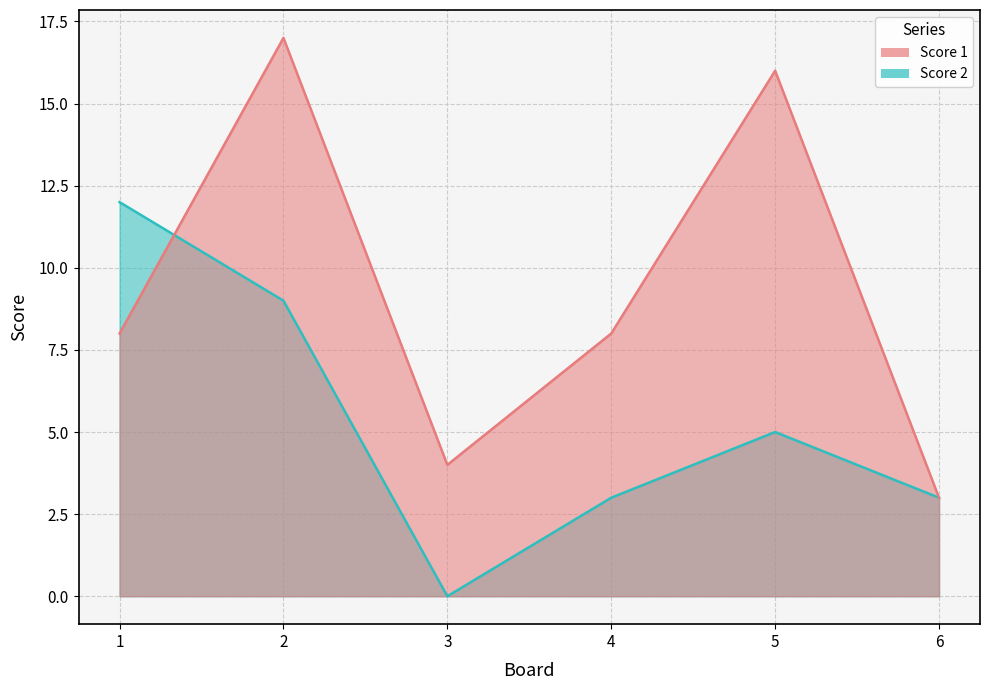

After their last crossing, which series has the higher values: Score 2 or Score 1?

Score 1